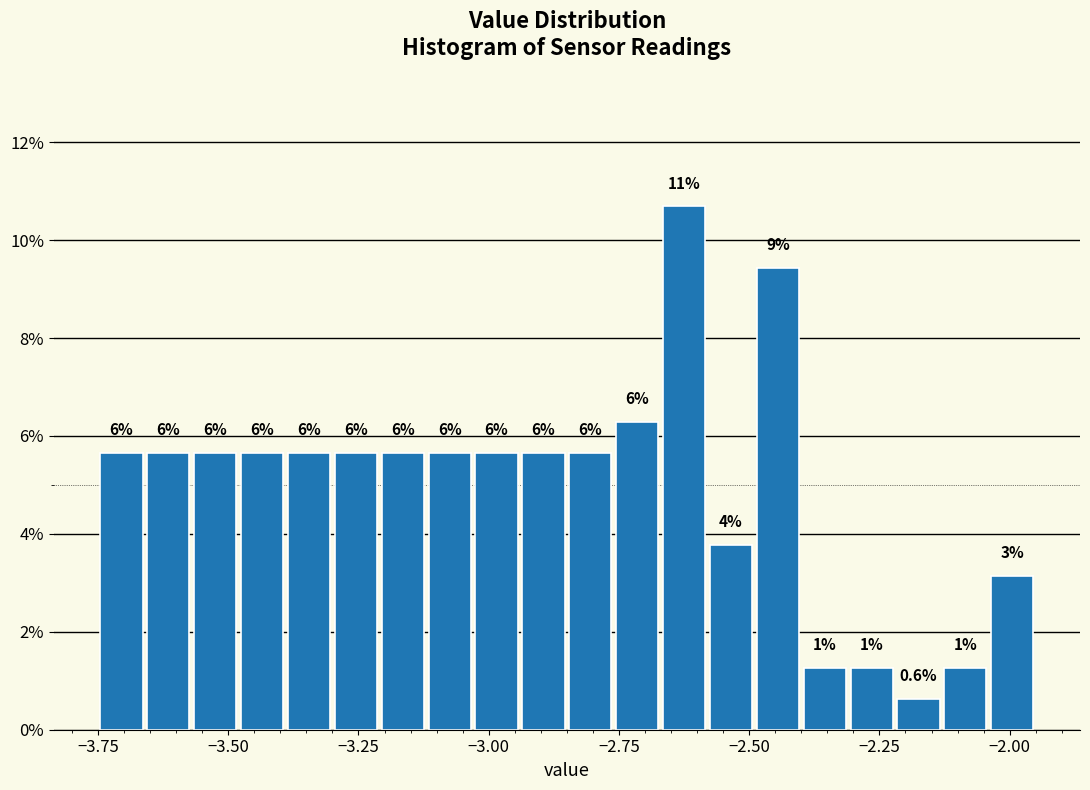

Read against the x-axis, roughly where is the centre of the tallest bar?

-2.60